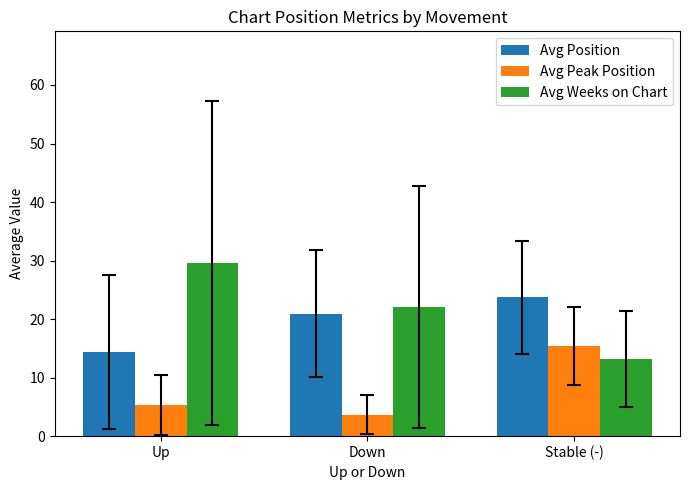

At which label is Avg Peak Position closest to 9?

Up